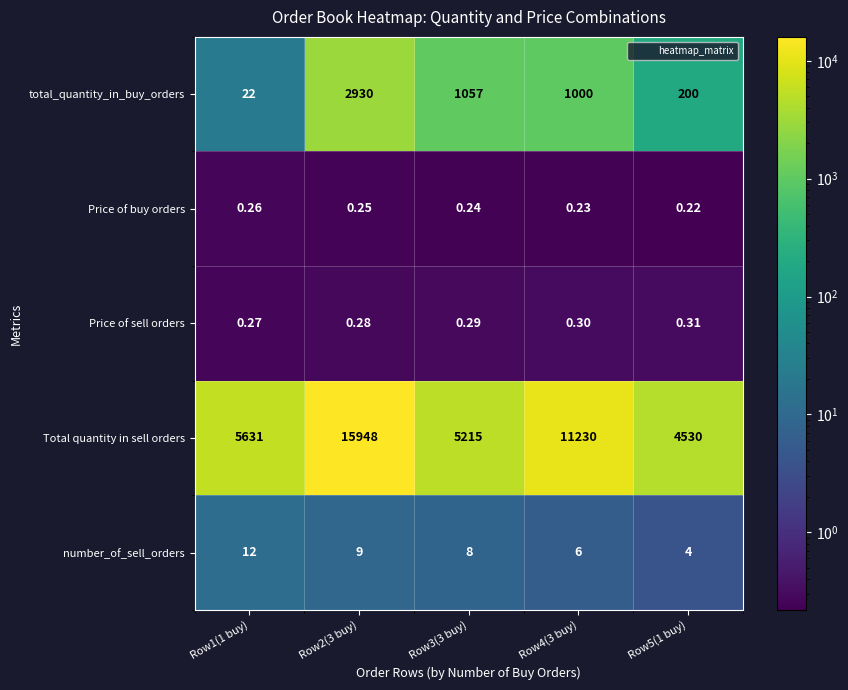

How many distinct data groups are displayed?

5